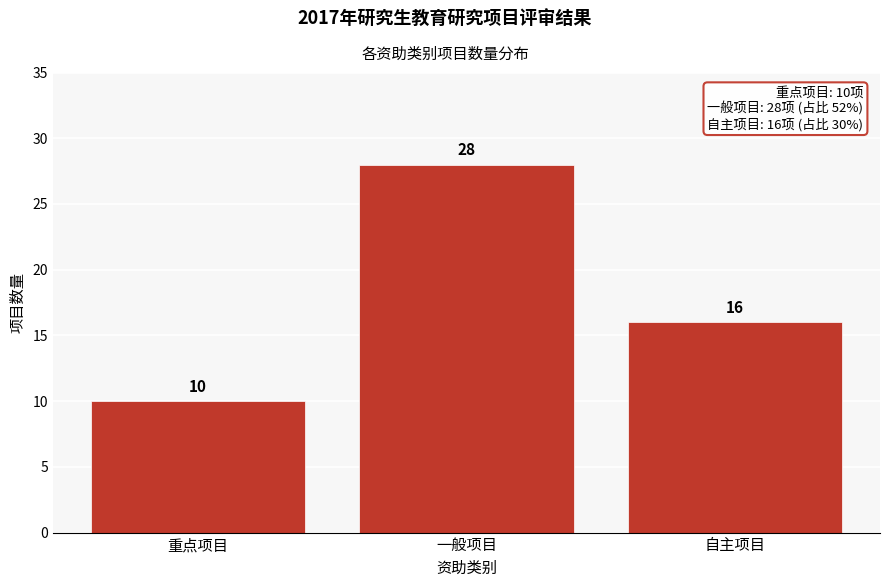

Reading left to right, extract all data points from this chart.

重点项目=10	一般项目=28	自主项目=16